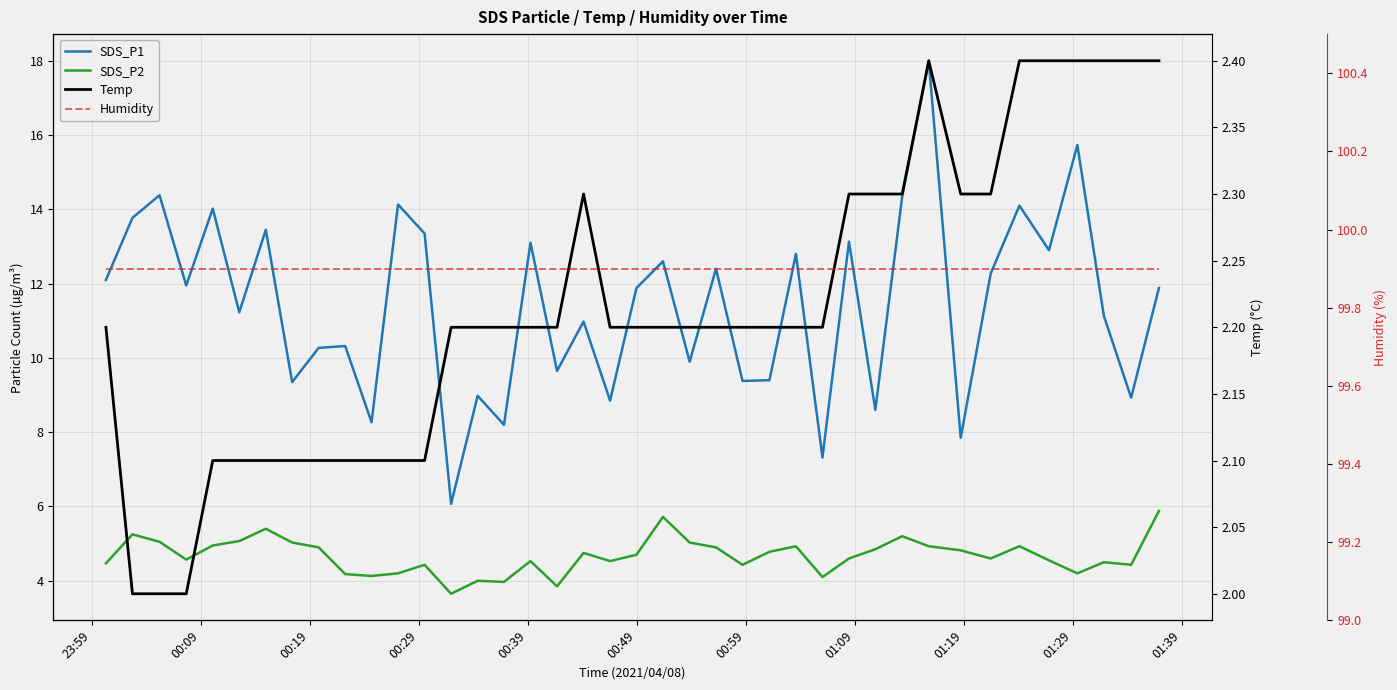

How many interior local valleys does the SDS_P1 series have?

15